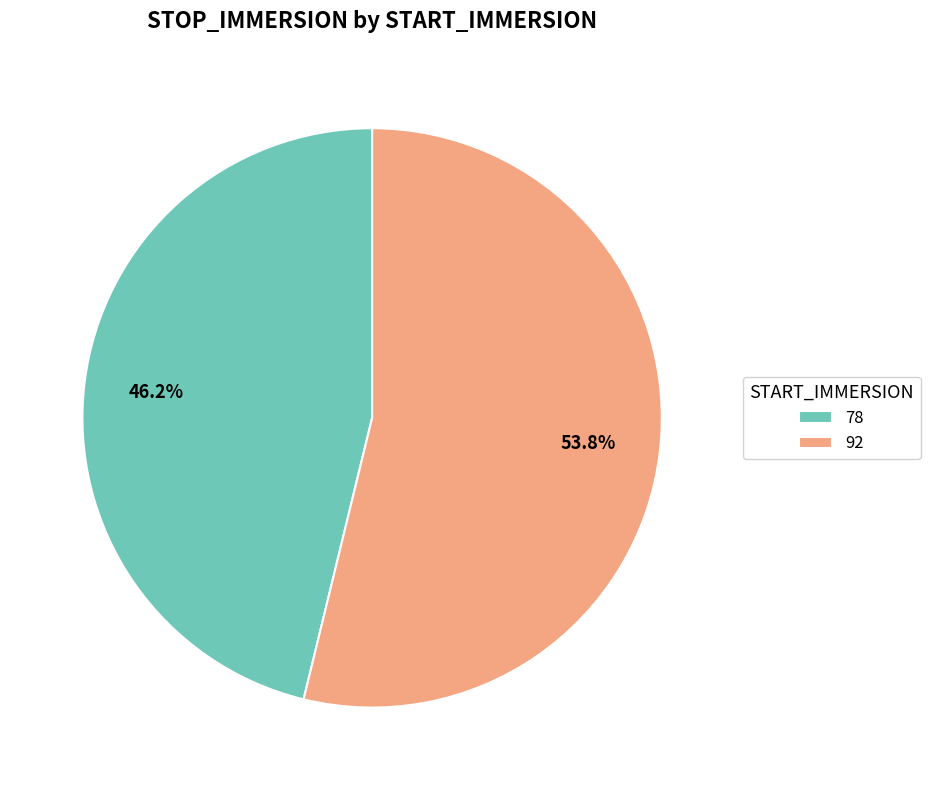

Is it true that 78 is 39% of the pie?

False